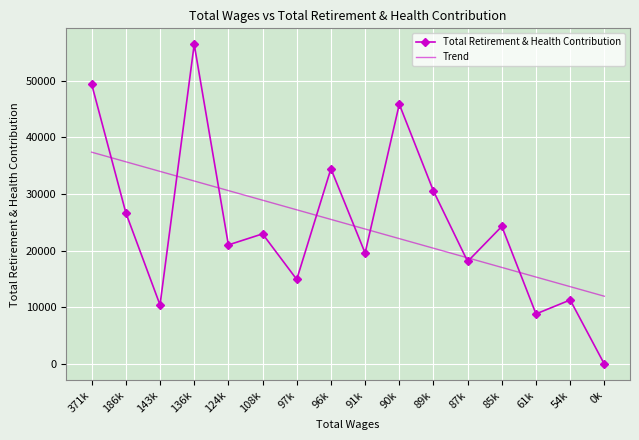

Which series ends up on top after the final intersection of Trend and Total Retirement & Health Contribution?

Trend